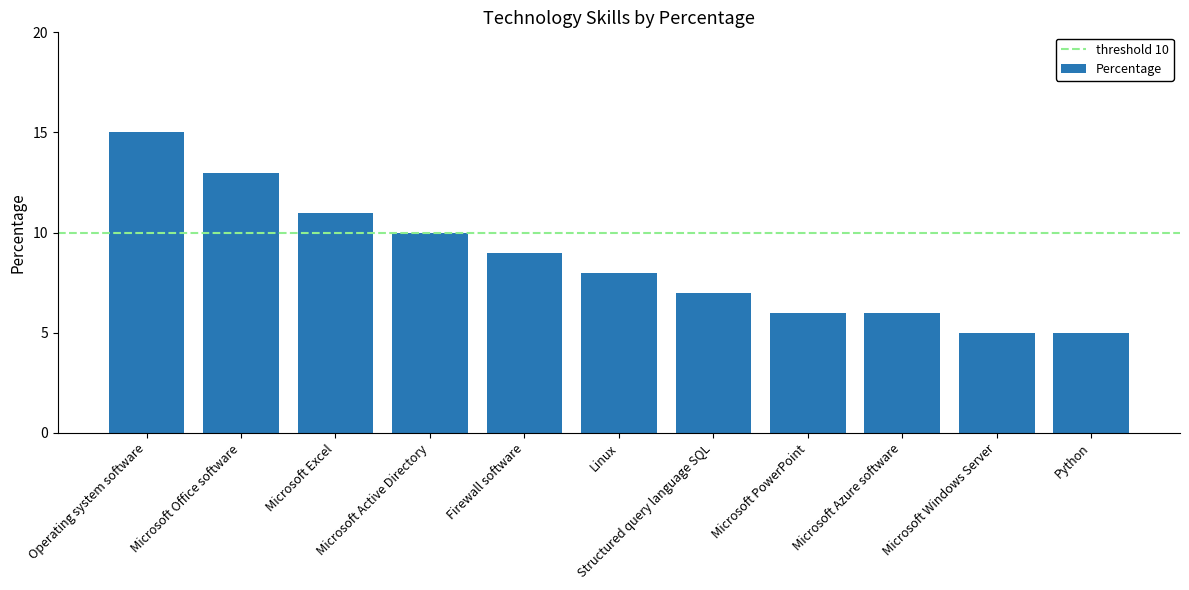

What is the approximate value at Python?

5